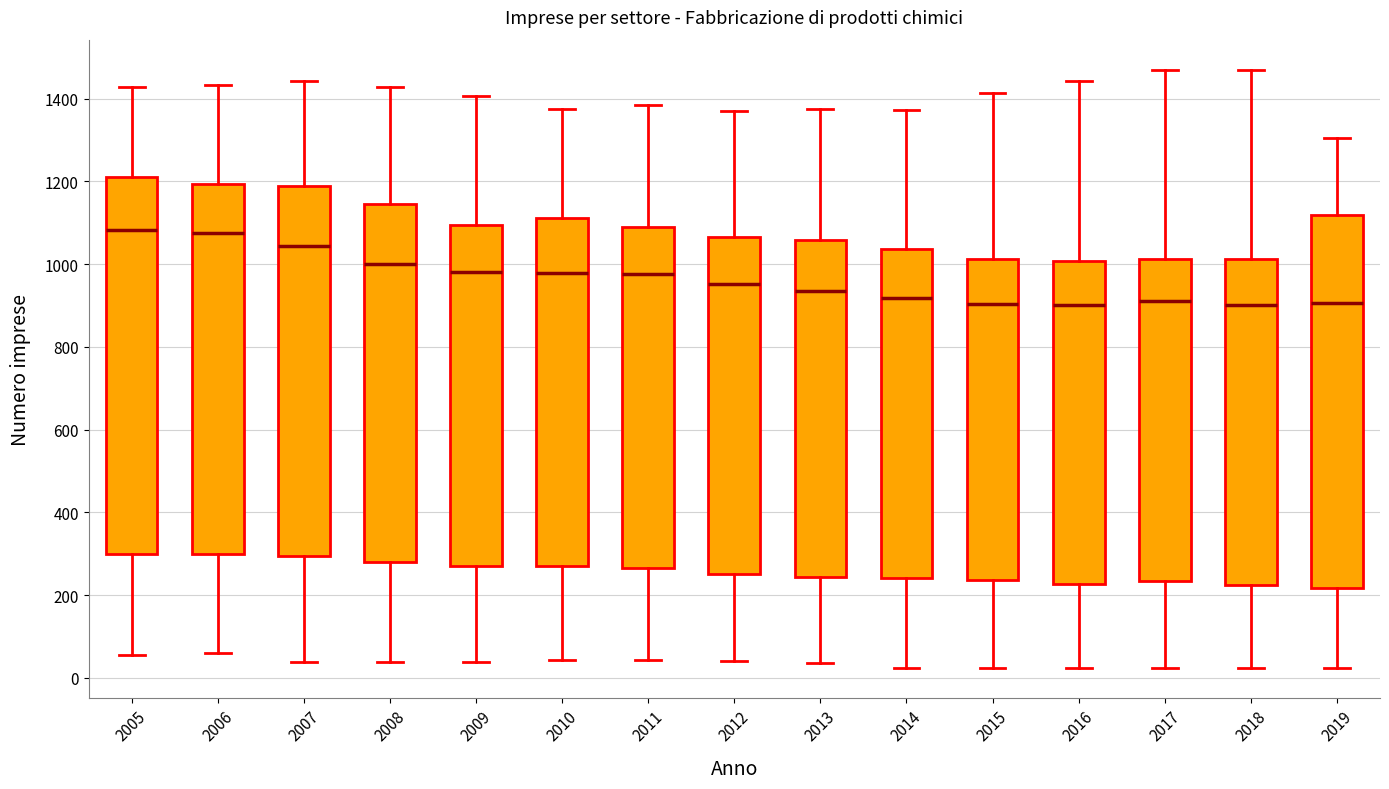

Reading left to right, read every box against the y-axis: the position of its median line, the range the box covers, and the ends of its whiskers. The values are not printed on the chart, so give them approximately, as read against the axis.

2005: median 1080, box 300 to 1220, whiskers 60 to 1420
2006: median 1080, box 300 to 1200, whiskers 60 to 1440
2007: median 1040, box 300 to 1180, whiskers 40 to 1440
2008: median 1000, box 280 to 1140, whiskers 40 to 1420
2009: median 980, box 280 to 1100, whiskers 40 to 1400
2010: median 980, box 260 to 1120, whiskers 40 to 1380
2011: median 980, box 260 to 1080, whiskers 40 to 1380
2012: median 960, box 260 to 1060, whiskers 40 to 1380
2013: median 940, box 240 to 1060, whiskers 40 to 1380
2014: median 920, box 240 to 1040, whiskers 20 to 1380
2015: median 900, box 240 to 1020, whiskers 20 to 1420
2016: median 900, box 220 to 1000, whiskers 20 to 1440
2017: median 920, box 240 to 1020, whiskers 20 to 1480
2018: median 900, box 220 to 1020, whiskers 20 to 1460
2019: median 900, box 220 to 1120, whiskers 20 to 1300